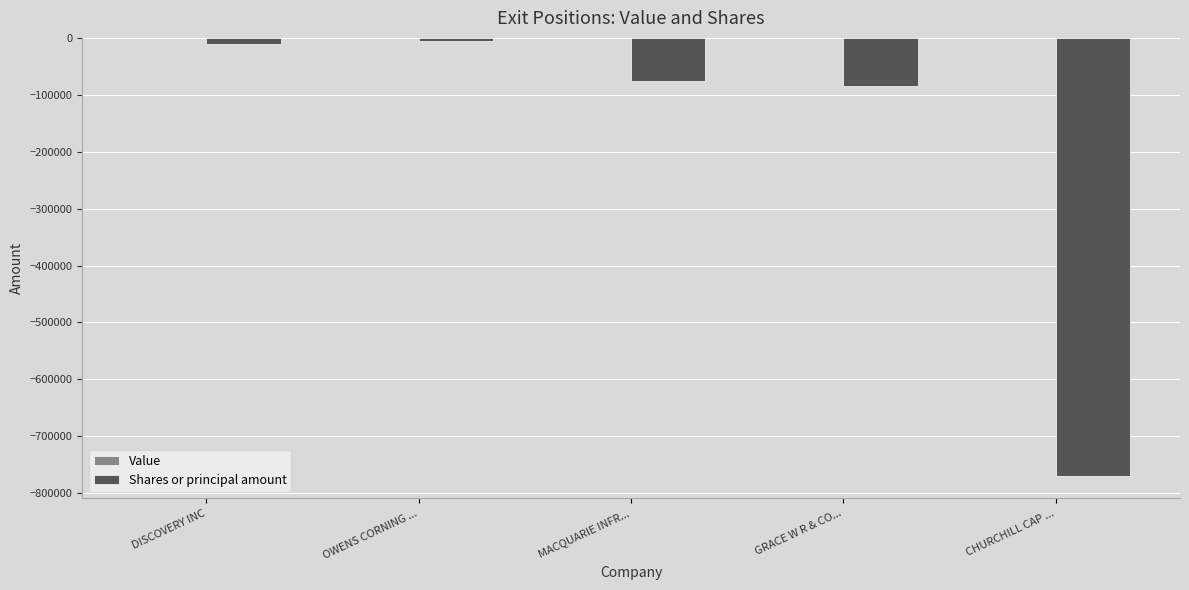

Does the chart contain any negative values?

Yes